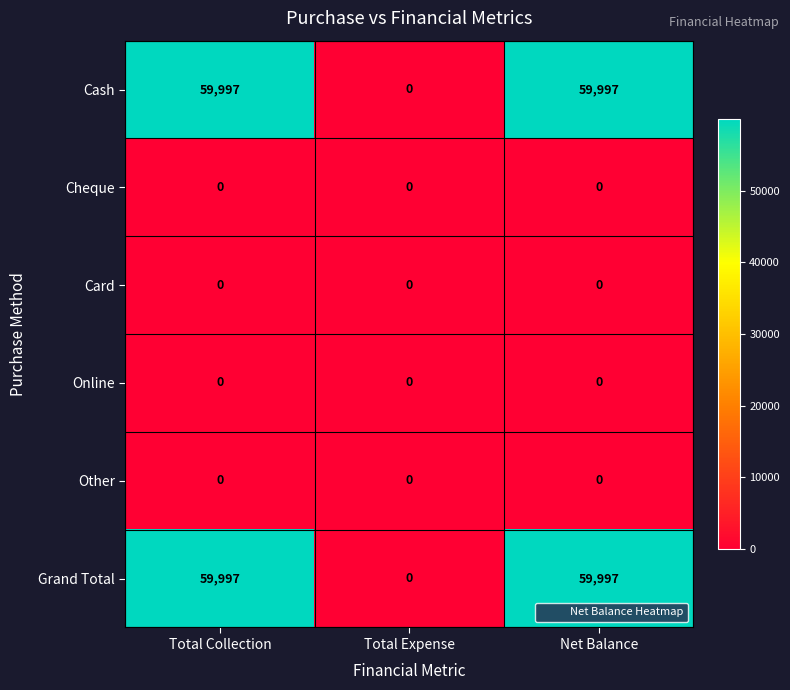

Count the number of categories in the chart.

3